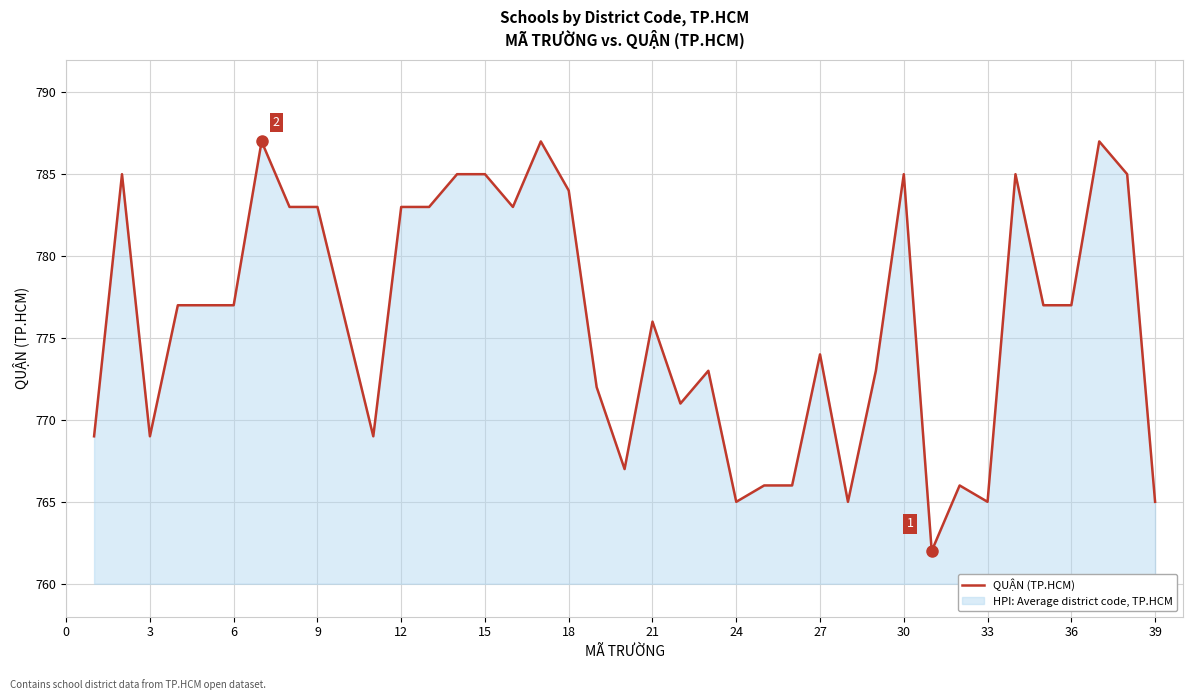

How many interior local valleys (lower than both neighbors) does the data have?

9